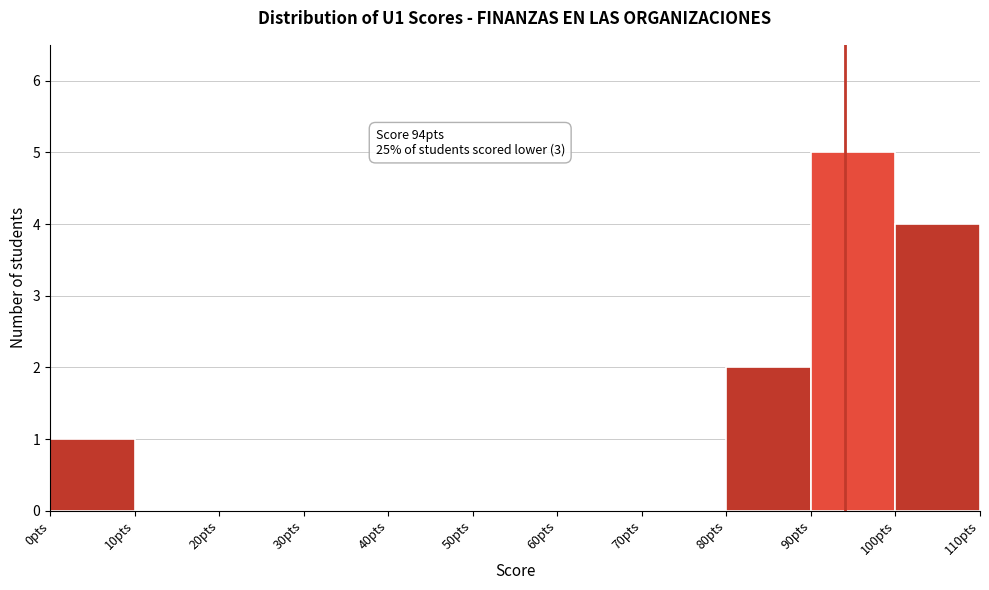

Which range on the x-axis has the tallest bar?

90 to 100